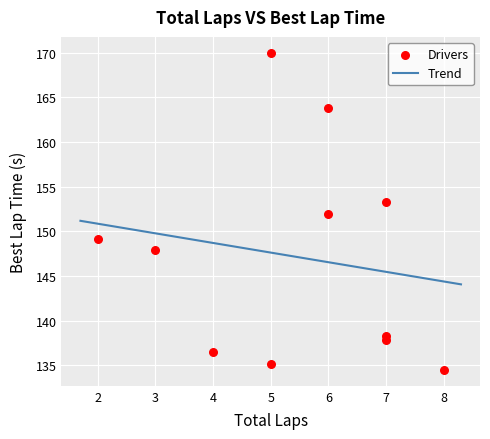

What is the average Y value?

147.1